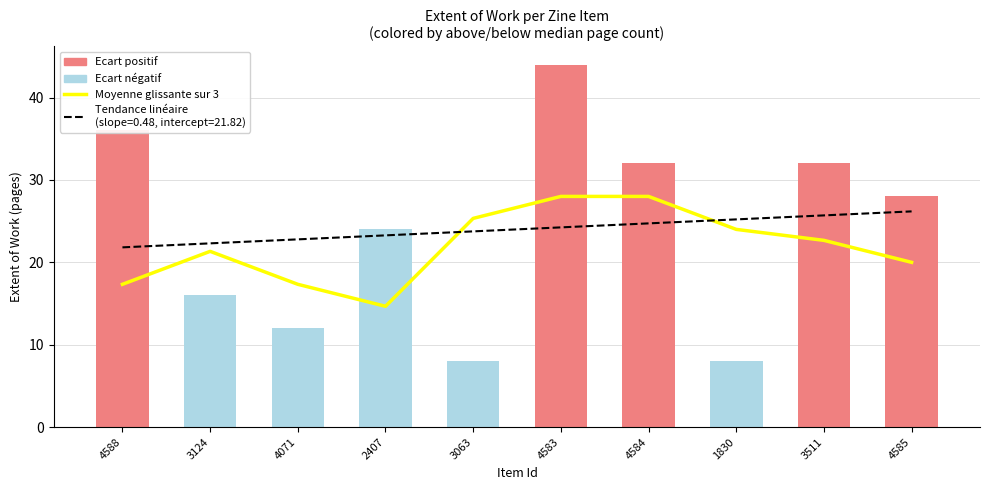

Reading left to right, list all the values displayed in this chart.

4588=17.3	3124=21.3	4071=17.3	2407=14.7	3063=25.3	4583=28.0	4584=28.0	1830=24.0	3511=22.7	4585=20.0